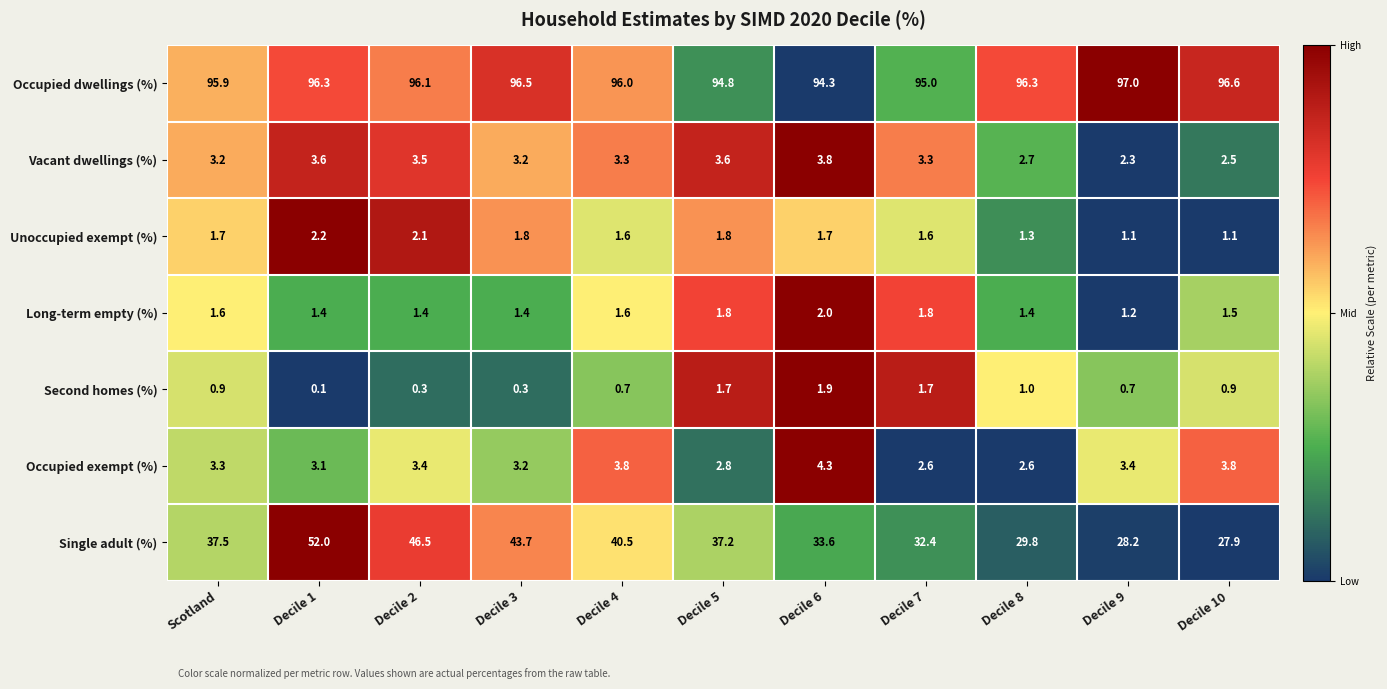

List the series in order of their peak value, lowest first.

Second homes (%), Long-term empty (%), Unoccupied exempt (%), Vacant dwellings (%), Occupied exempt (%), Single adult (%), Occupied dwellings (%)